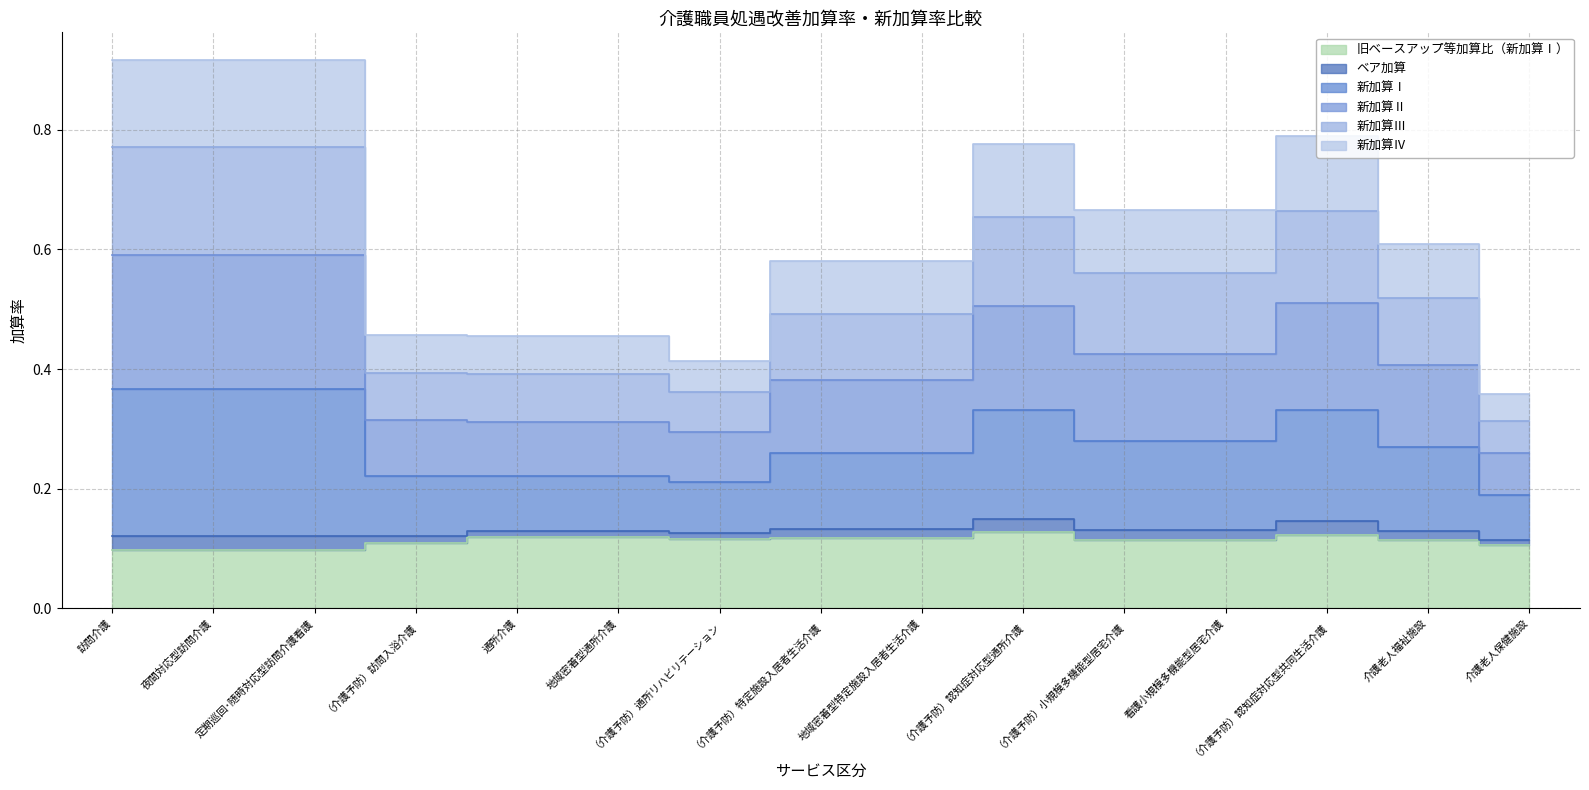

Is it true that ベア加算 equals 0.3 at 通所介護?

False